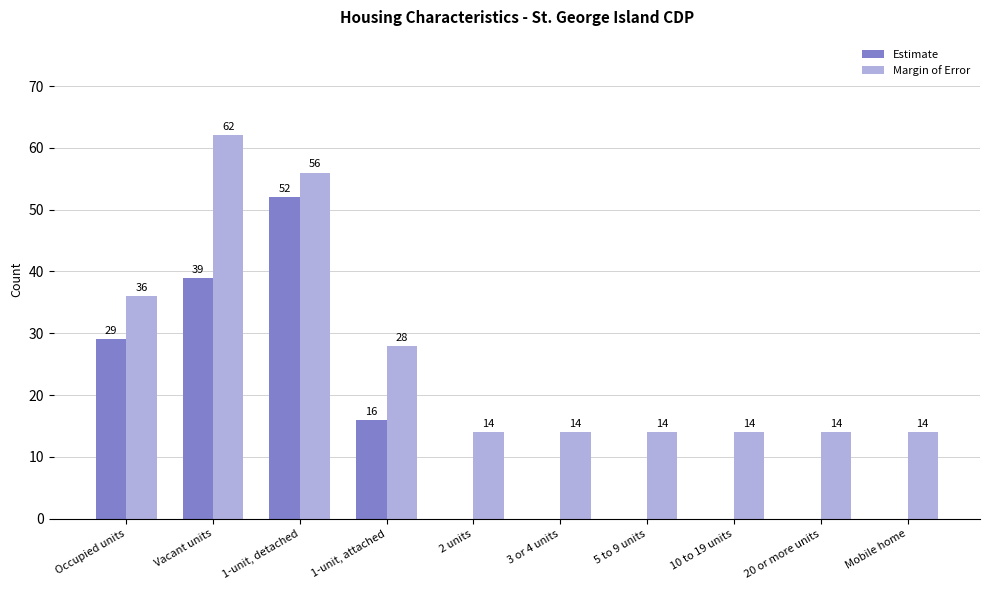

Reading left to right, transcribe all the data shown in this chart.

Estimate: Occupied units=29	Vacant units=39	1-unit, detached=52	1-unit, attached=16	2 units=0	3 or 4 units=0	5 to 9 units=0	10 to 19 units=0	20 or more units=0	Mobile home=0
Margin of Error: Occupied units=36	Vacant units=62	1-unit, detached=56	1-unit, attached=28	2 units=14	3 or 4 units=14	5 to 9 units=14	10 to 19 units=14	20 or more units=14	Mobile home=14